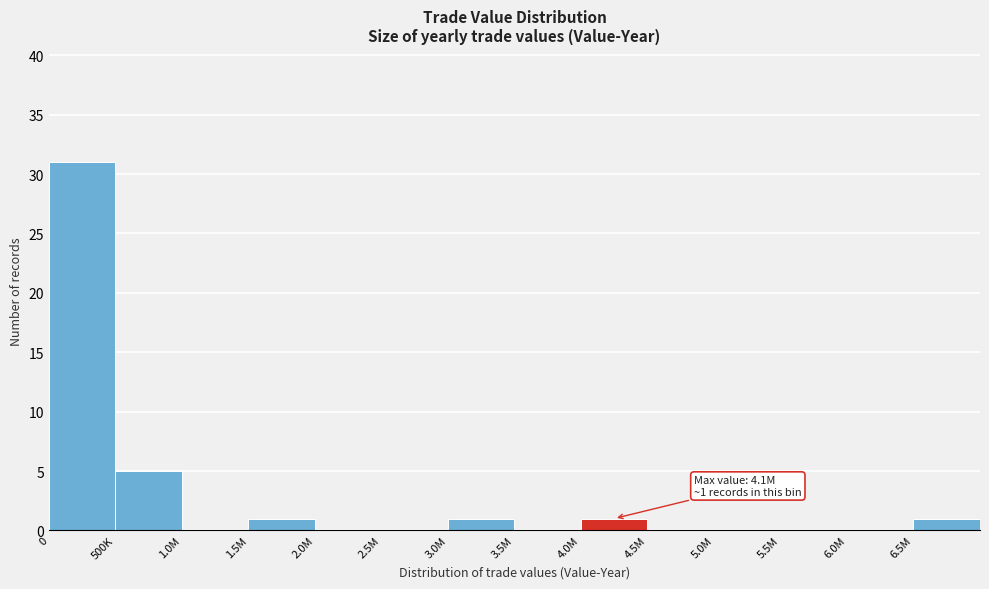

Approximately how many times larger is the value at 500K compared to 1.5M?

5.0